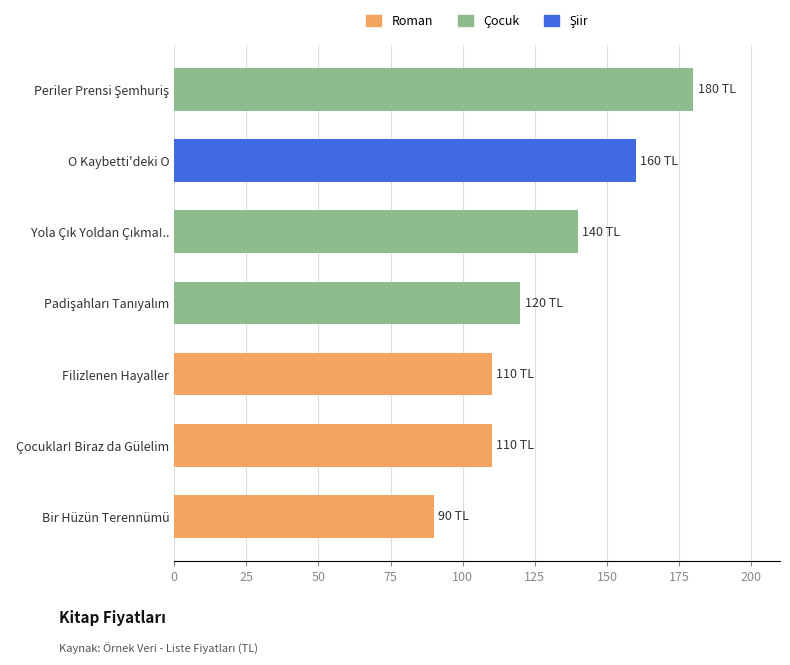

How many data points does each series have?

7